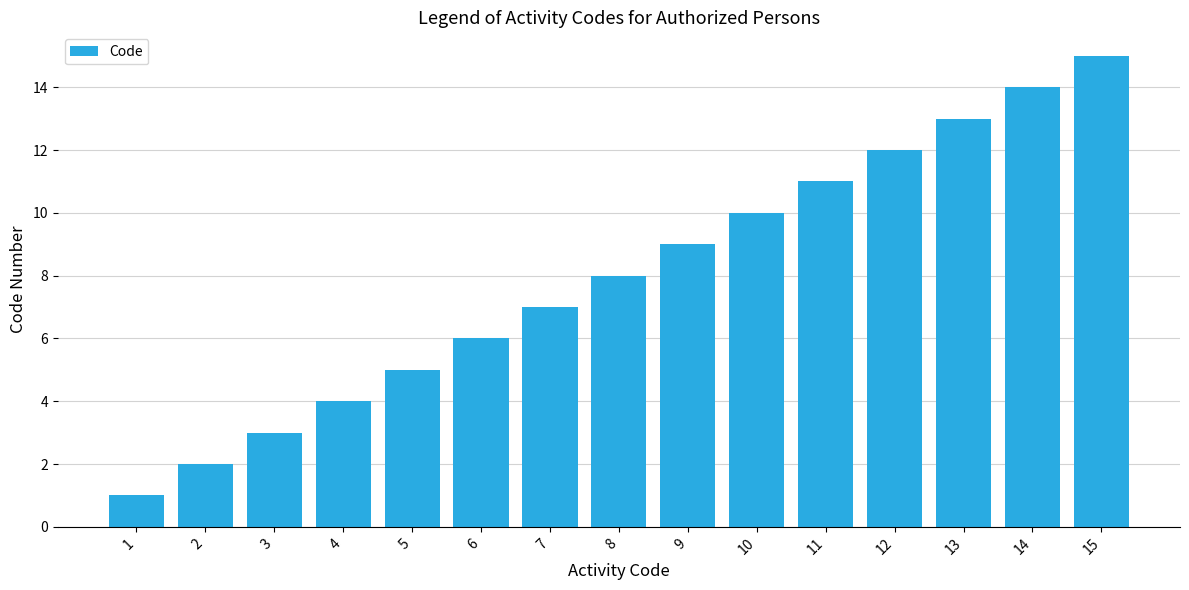

Between 11 and 9, which is larger?

11